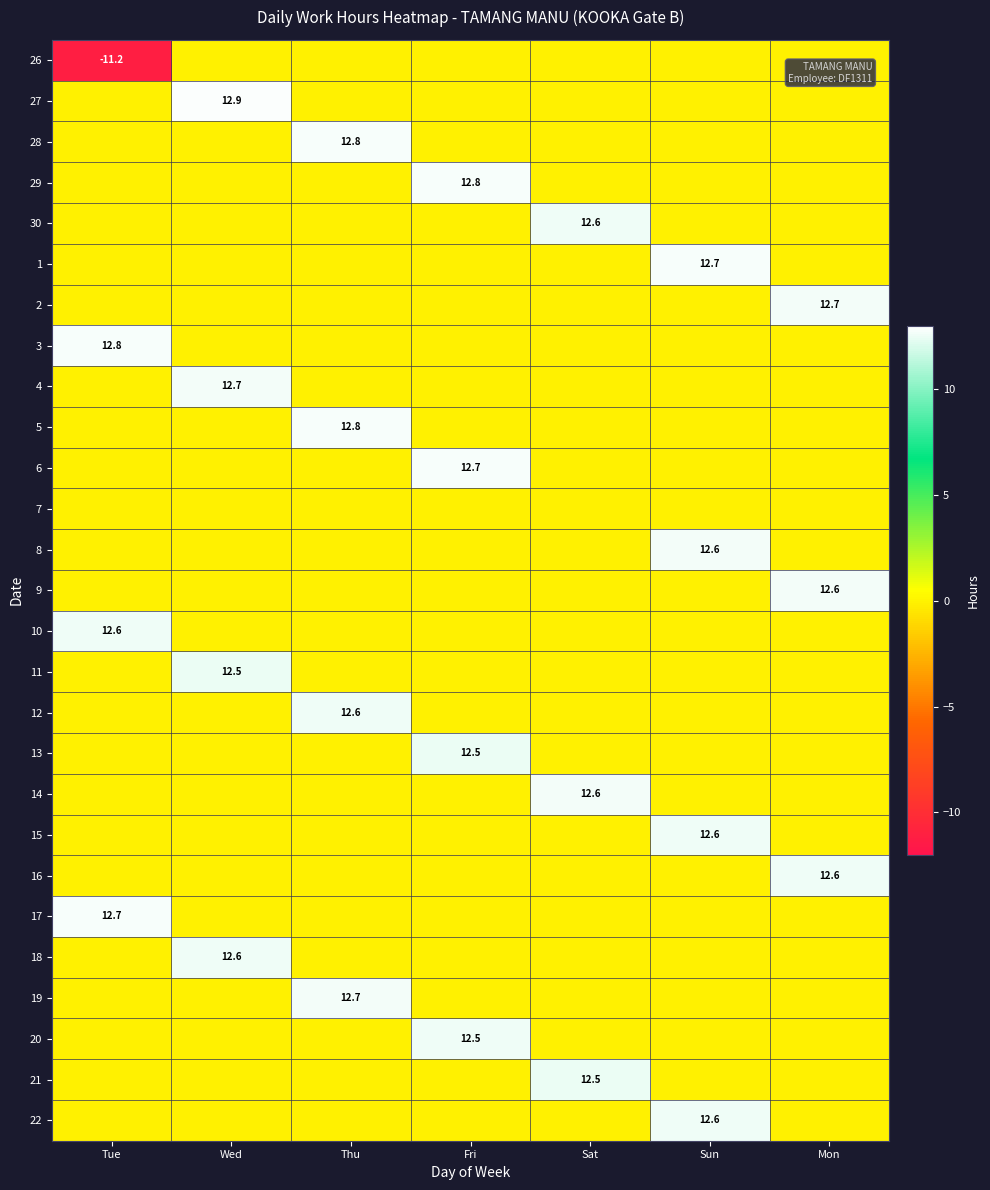

The value of 13 at Fri is 18.0. True or false?

False